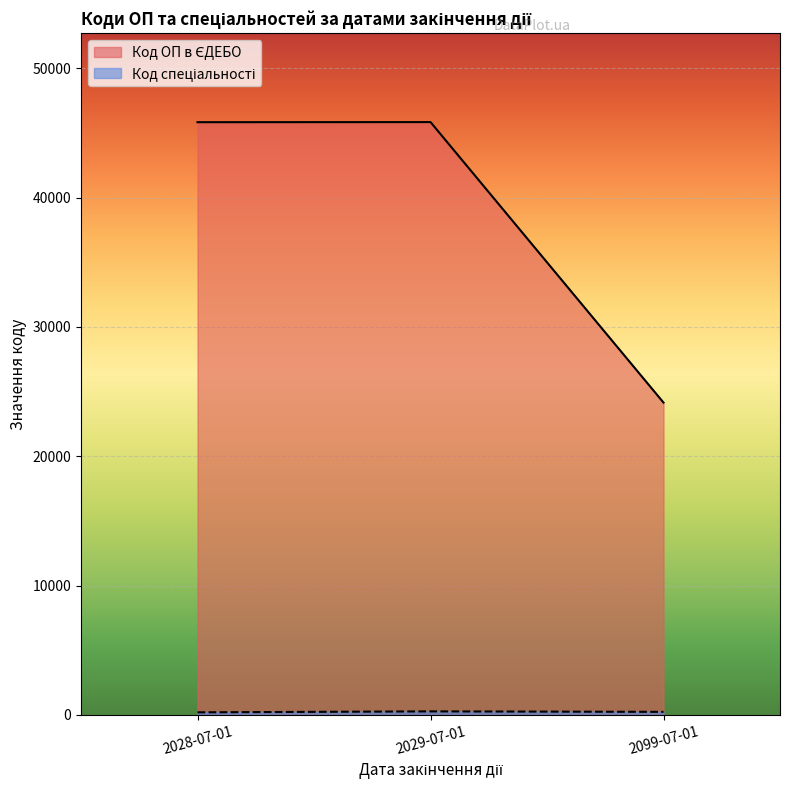

What is the maximum value for Код спеціальності?

275